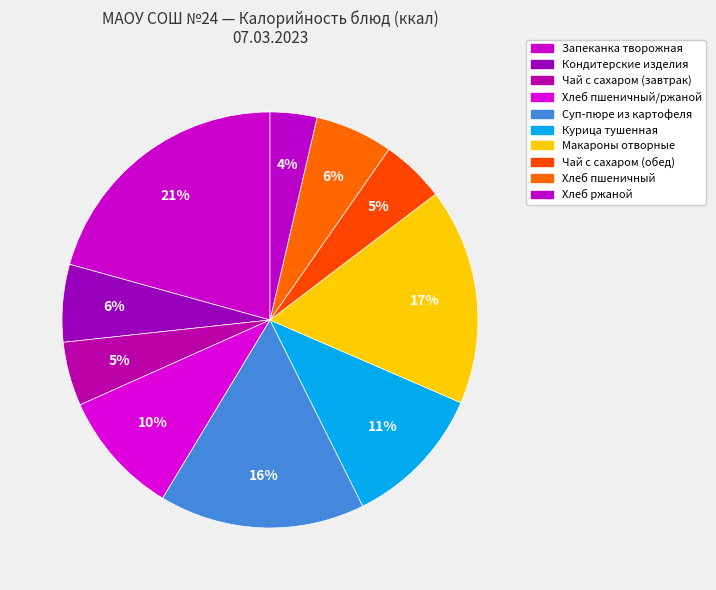

Count the number of slices in the pie.

10